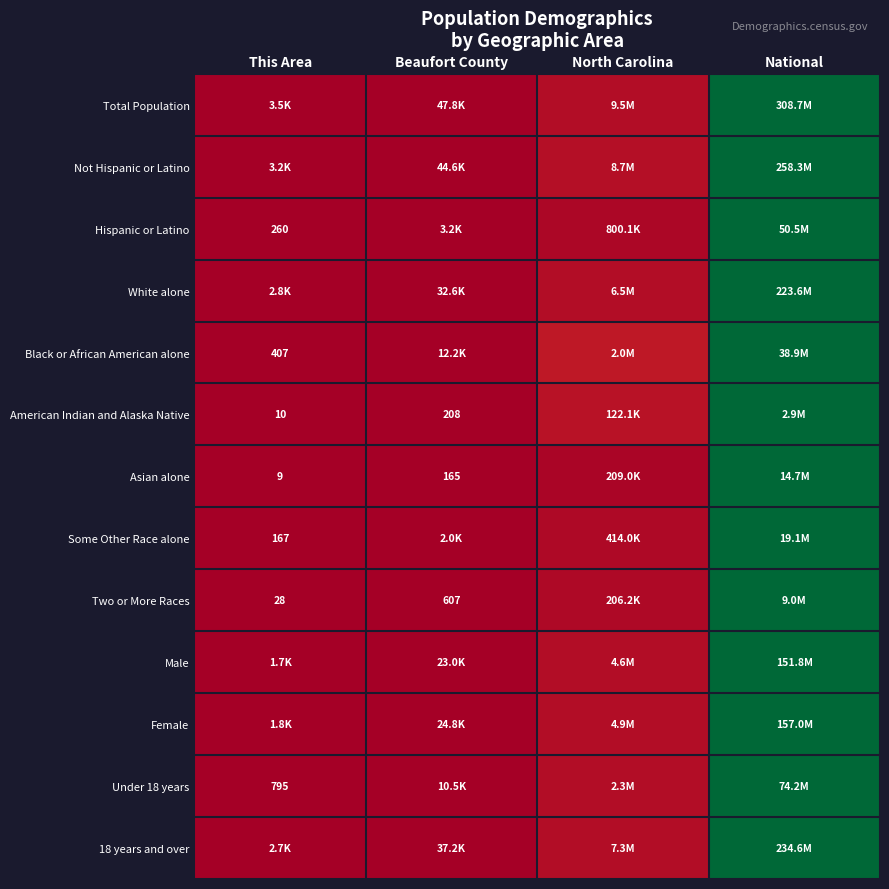

Which series has the largest range (max minus min)?

Total Population